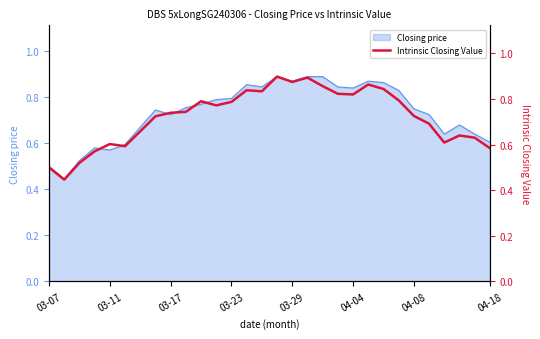

The value of Closing price at 04-18 is 0.6. True or false?

True